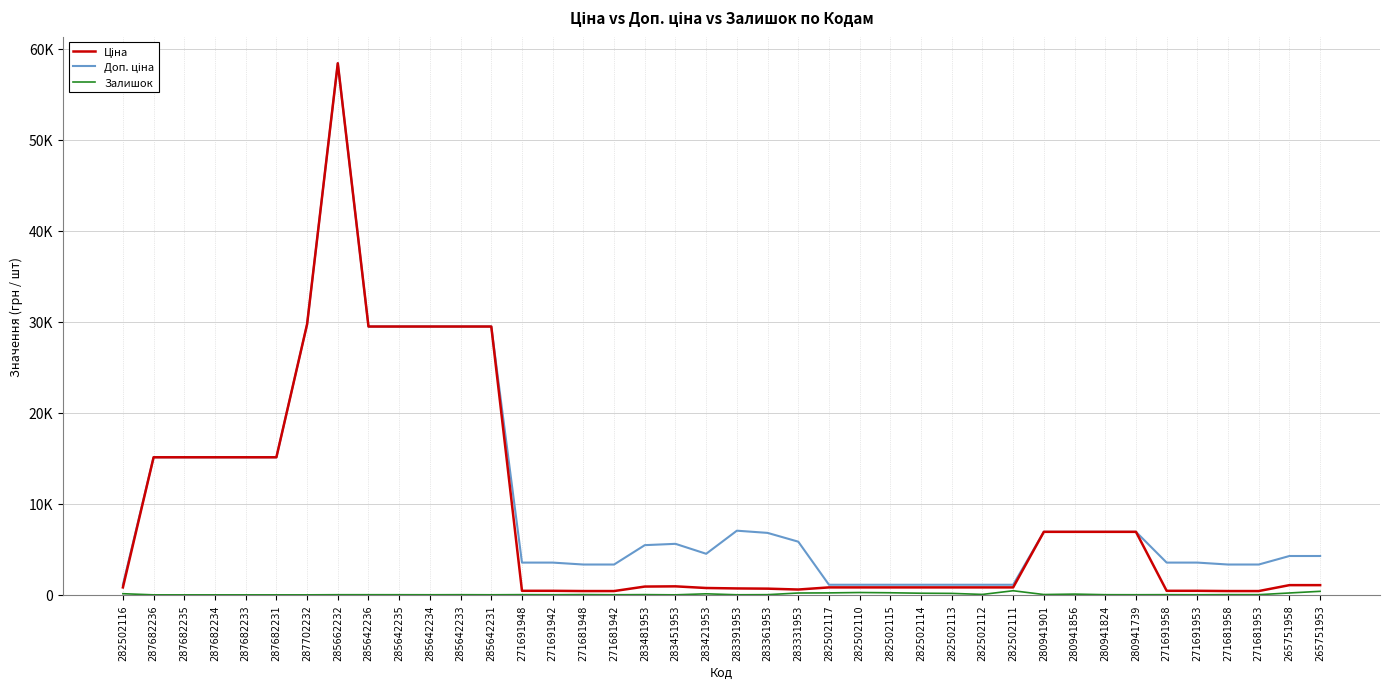

Does the chart display data point markers on the line(s)?

No